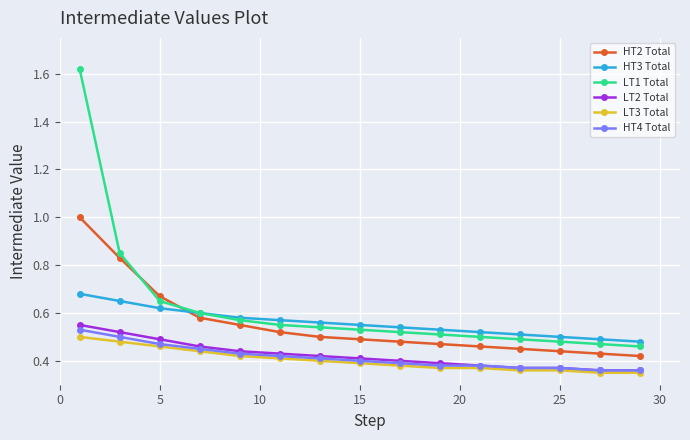

Which series has the largest range (max minus min)?

LT1 Total